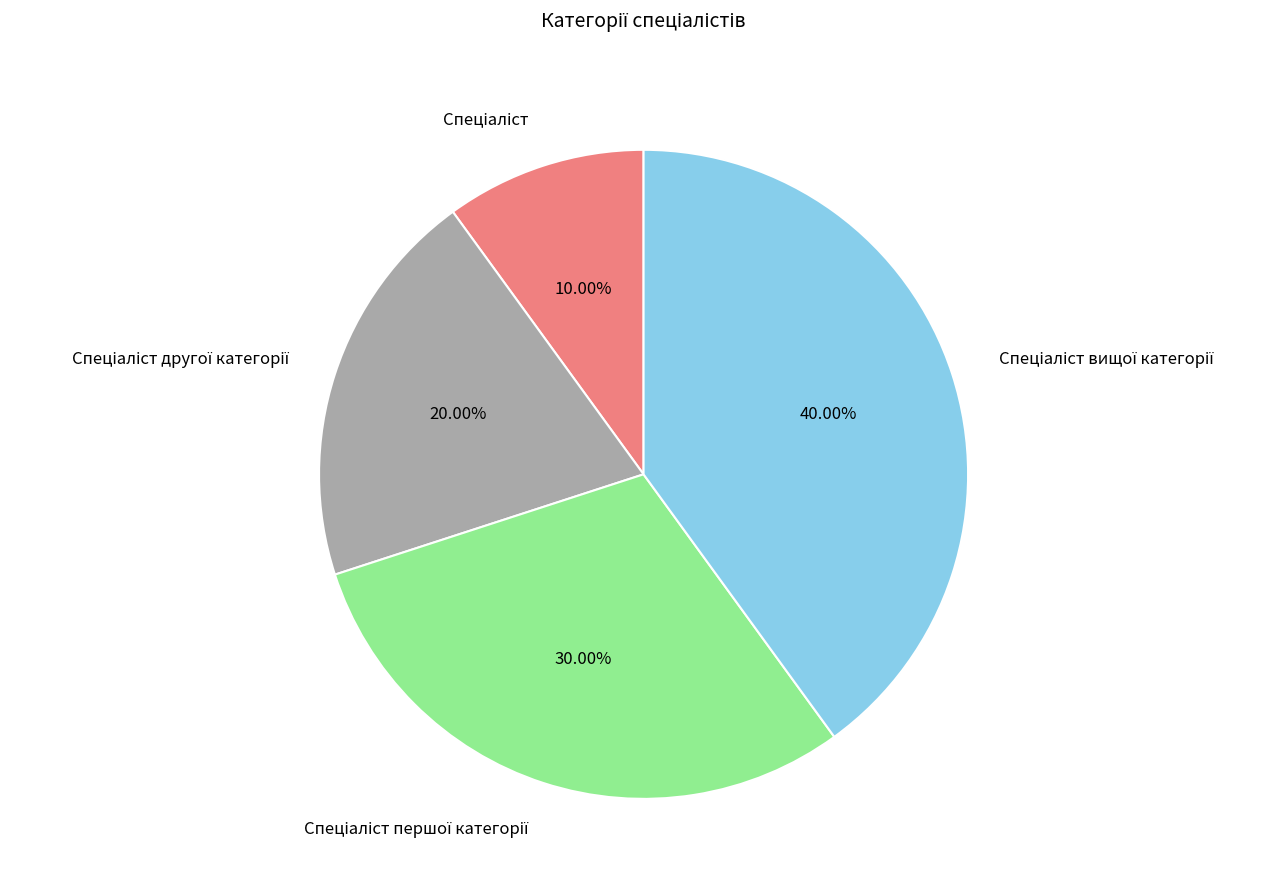

Does any single category account for the majority?

No